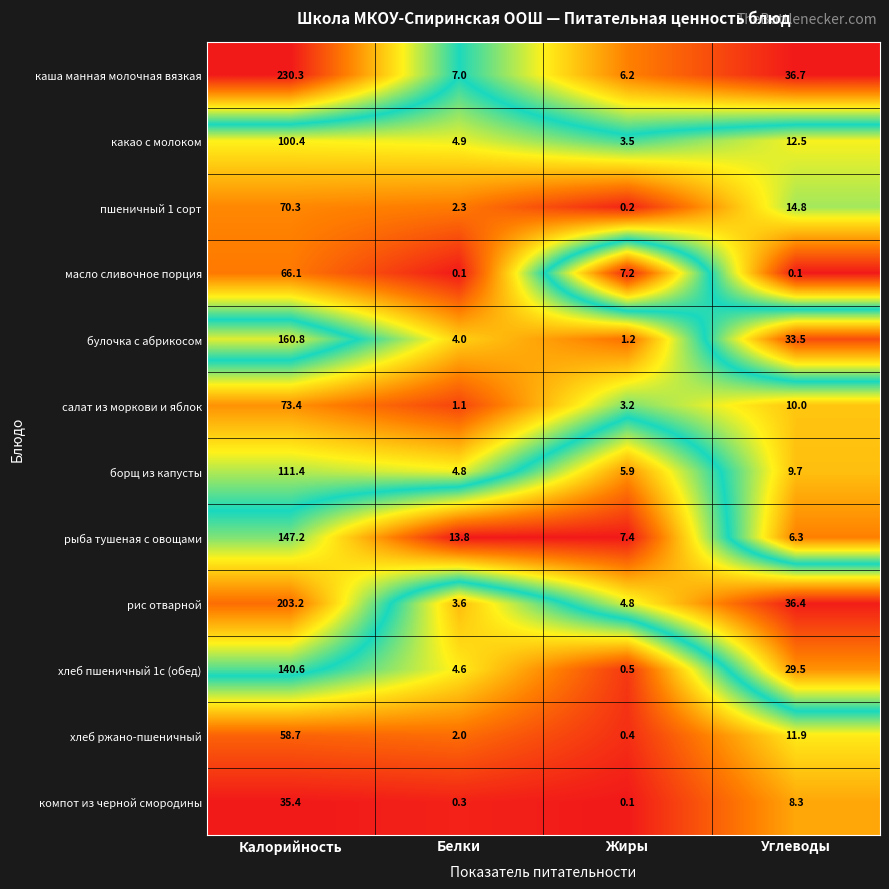

Which series has the largest range (max minus min)?

каша манная молочная вязкая